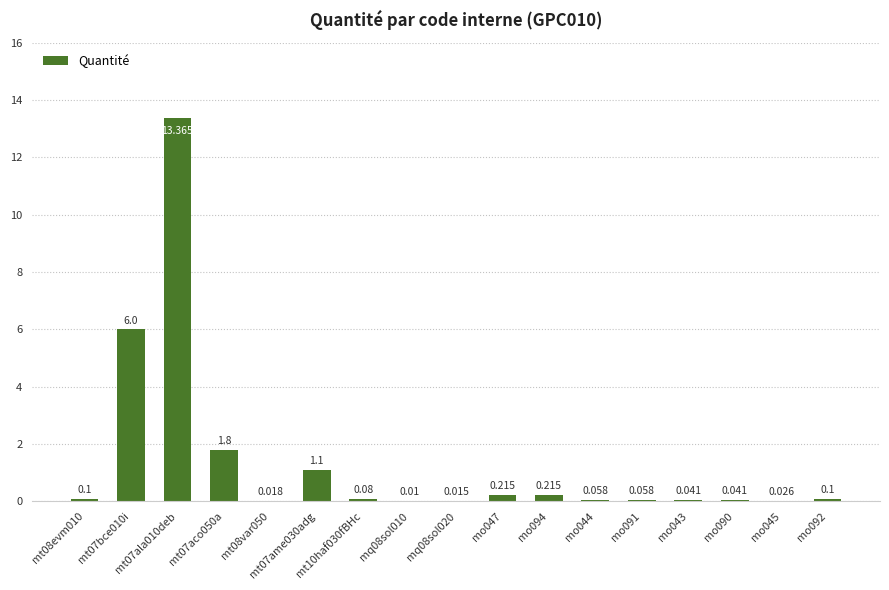

Which category has the highest value across all series?

mt07ala010deb